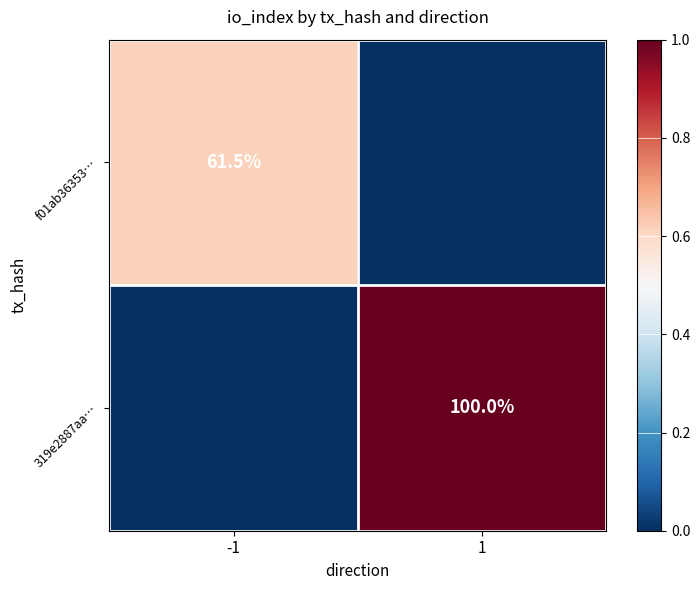

Is it true that f01ab36353… equals 107.7 at -1?

False